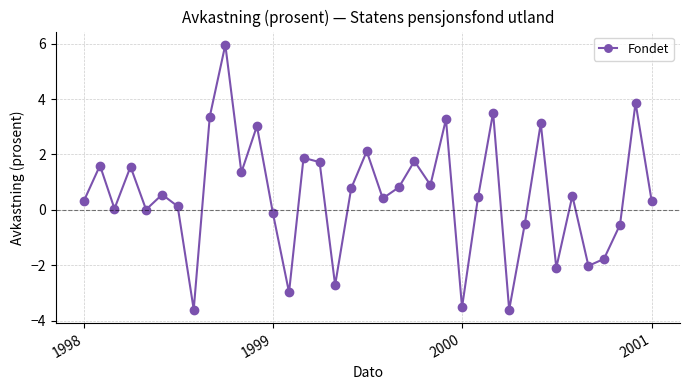

What is the maximum value shown in the chart?

6.0